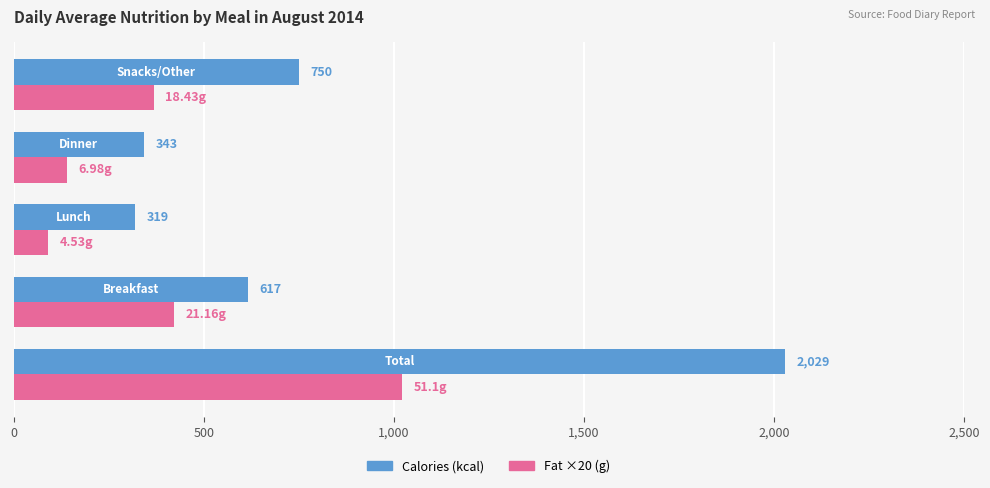

List the series in order of their peak value, lowest first.

Fat ×20 (g), Calories (kcal)